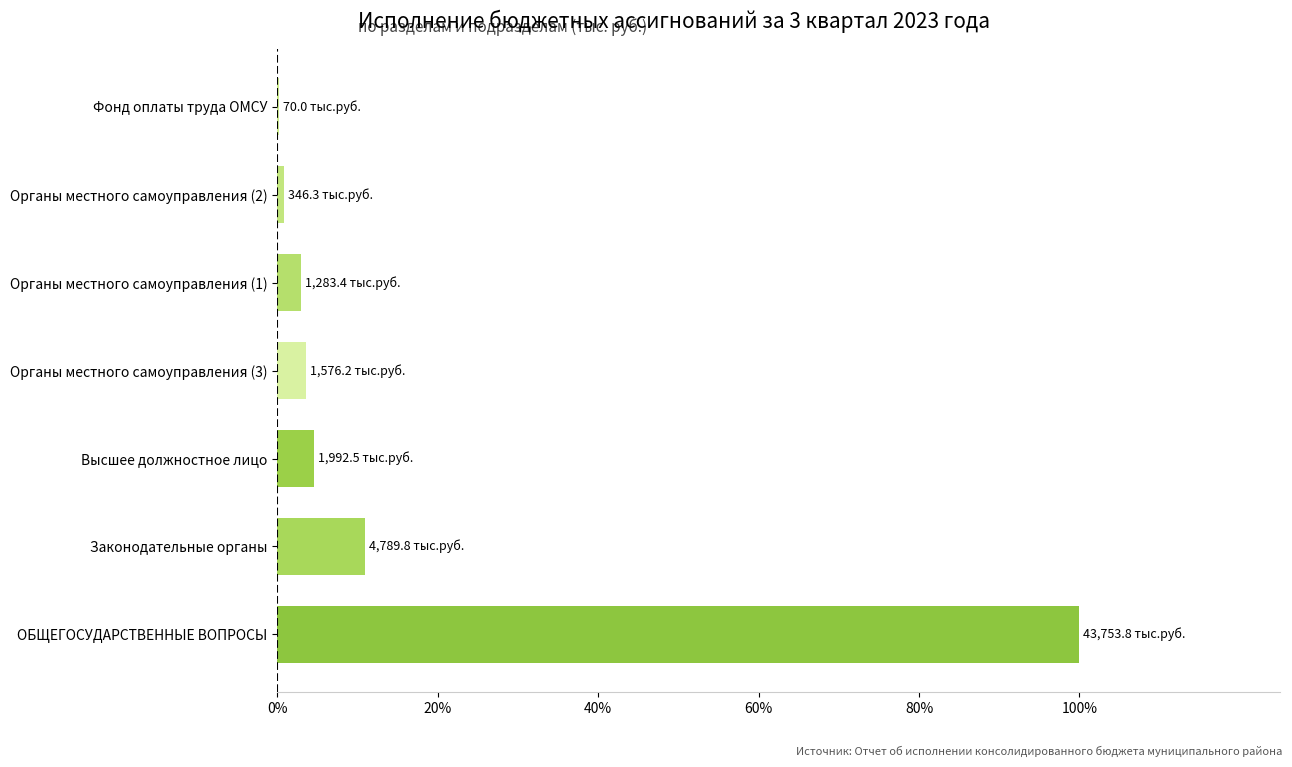

What is the sum of all values?

123.0